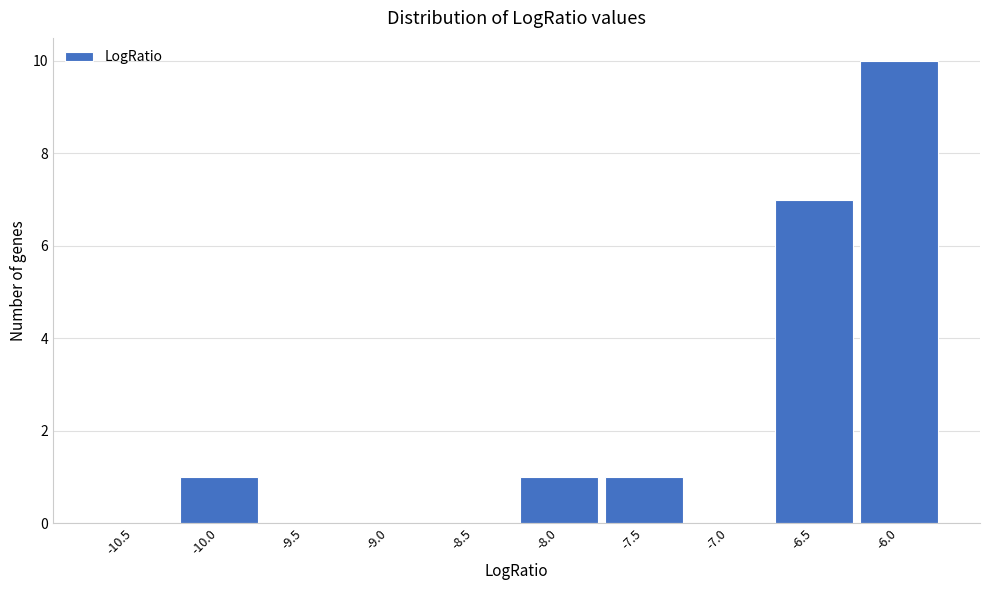

Reading right to left, what are all the values shown in this chart?

-6.0=10	-6.5=7	-7.0=0	-7.5=1	-8.0=1	-8.5=0	-9.0=0	-9.5=0	-10.0=1	-10.5=0